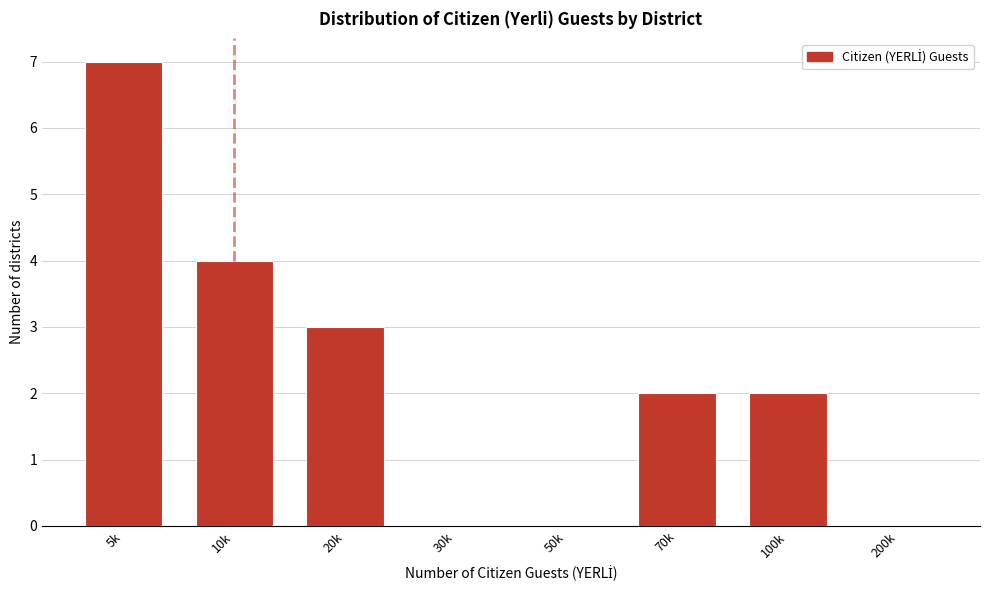

Reading left to right, list all the values displayed in this chart.

5k=7	10k=4	20k=3	30k=0	50k=0	70k=2	100k=2	200k=0